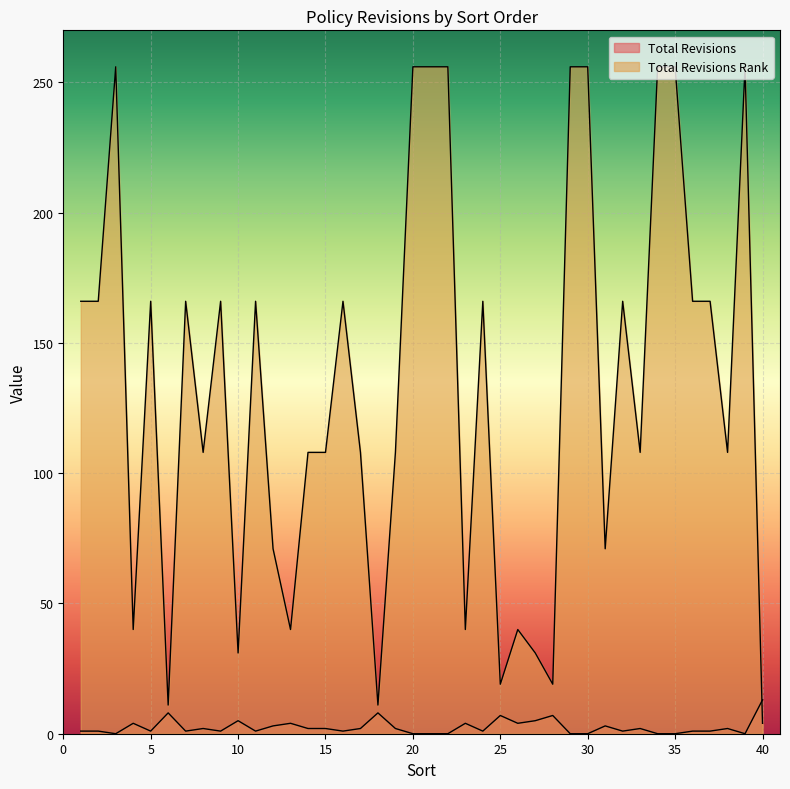

Rank the series at 12 from lowest to highest value.

Total Revisions, Total Revisions Rank